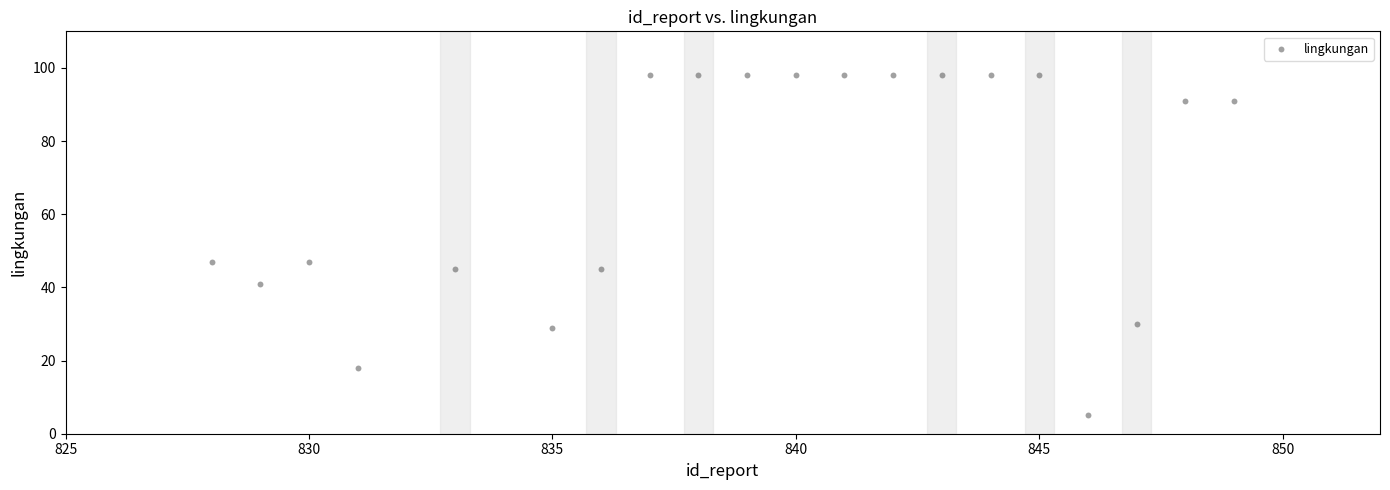

What is the range of Y values (max minus min)?

93